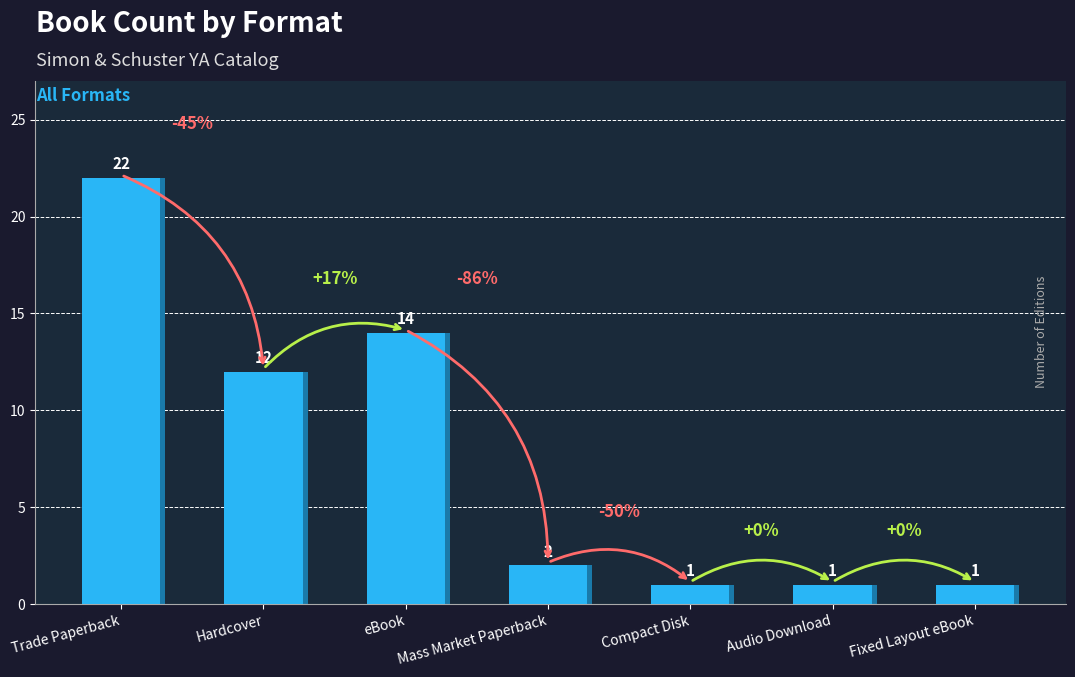

What is the sum of the values at Trade Paperback and eBook?

36